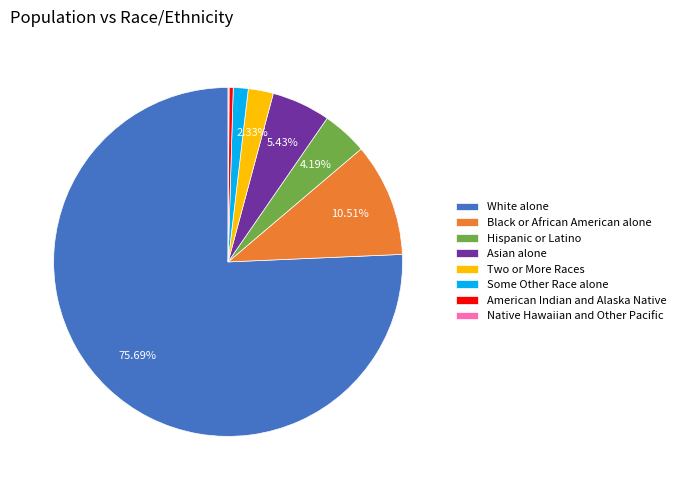

Which slice is the largest?

White alone